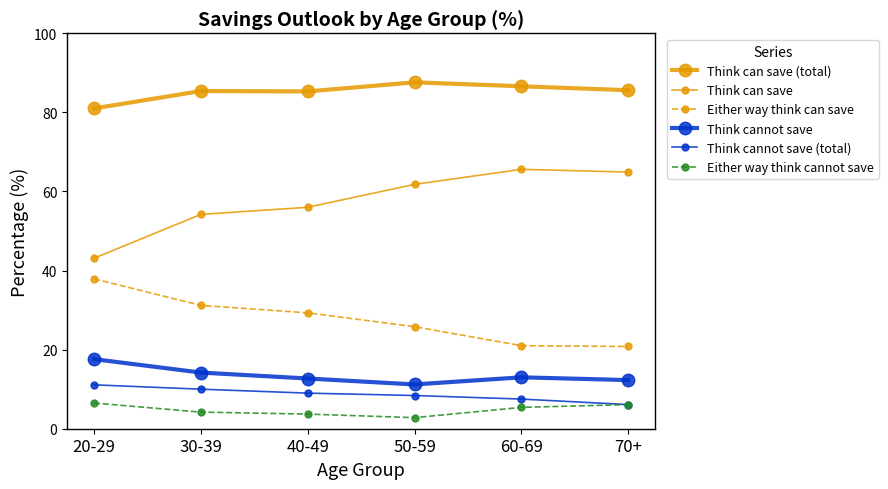

Reading right to left, transcribe all the data shown in this chart.

Think can save (total): 85.6	86.6	87.6	85.3	85.4	81.0
Think can save: 64.9	65.6	61.8	56.0	54.2	43.1
Either way think can save: 20.8	21.0	25.8	29.3	31.2	37.9
Think cannot save: 12.3	13.0	11.2	12.7	14.2	17.6
Think cannot save (total): 6.1	7.5	8.4	9.0	10.0	11.1
Either way think cannot save: 6.1	5.4	2.8	3.7	4.2	6.5